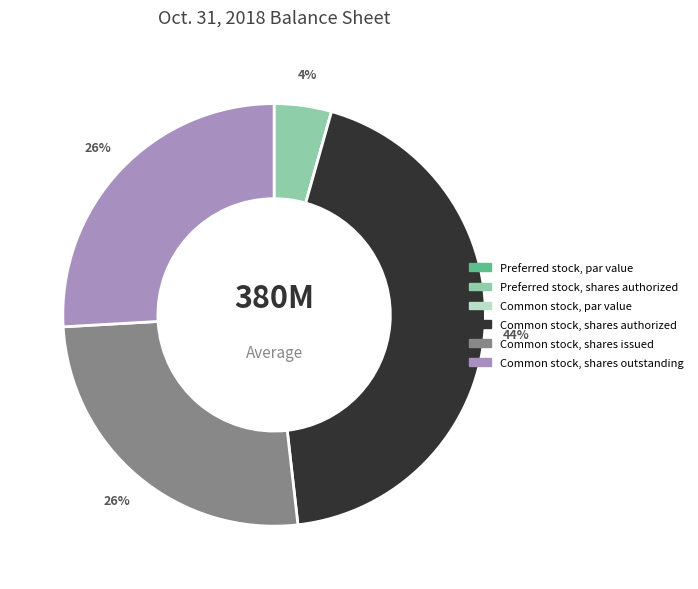

To the nearest percent, what is the difference between the largest and smallest slice percentages?

44%